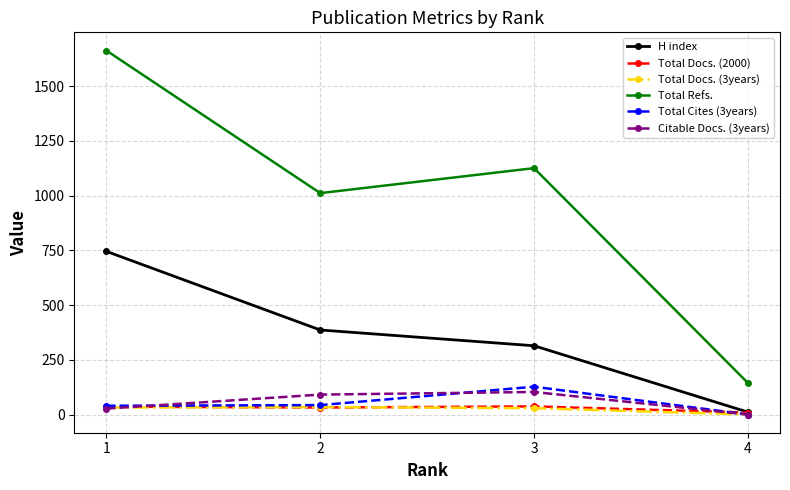

What is the sum of all Citable Docs. (3years) values?

221